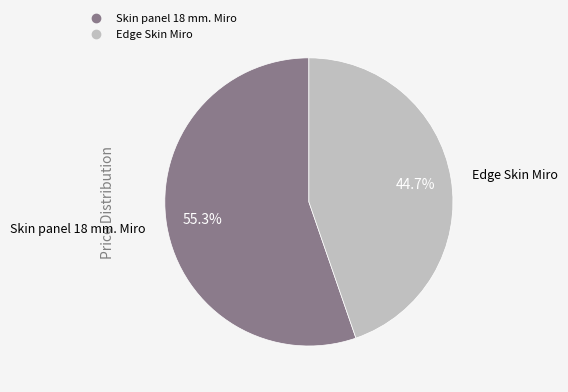

To the nearest percent, what is the combined percentage of Skin panel 18 mm. Miro and Edge Skin Miro?

100%